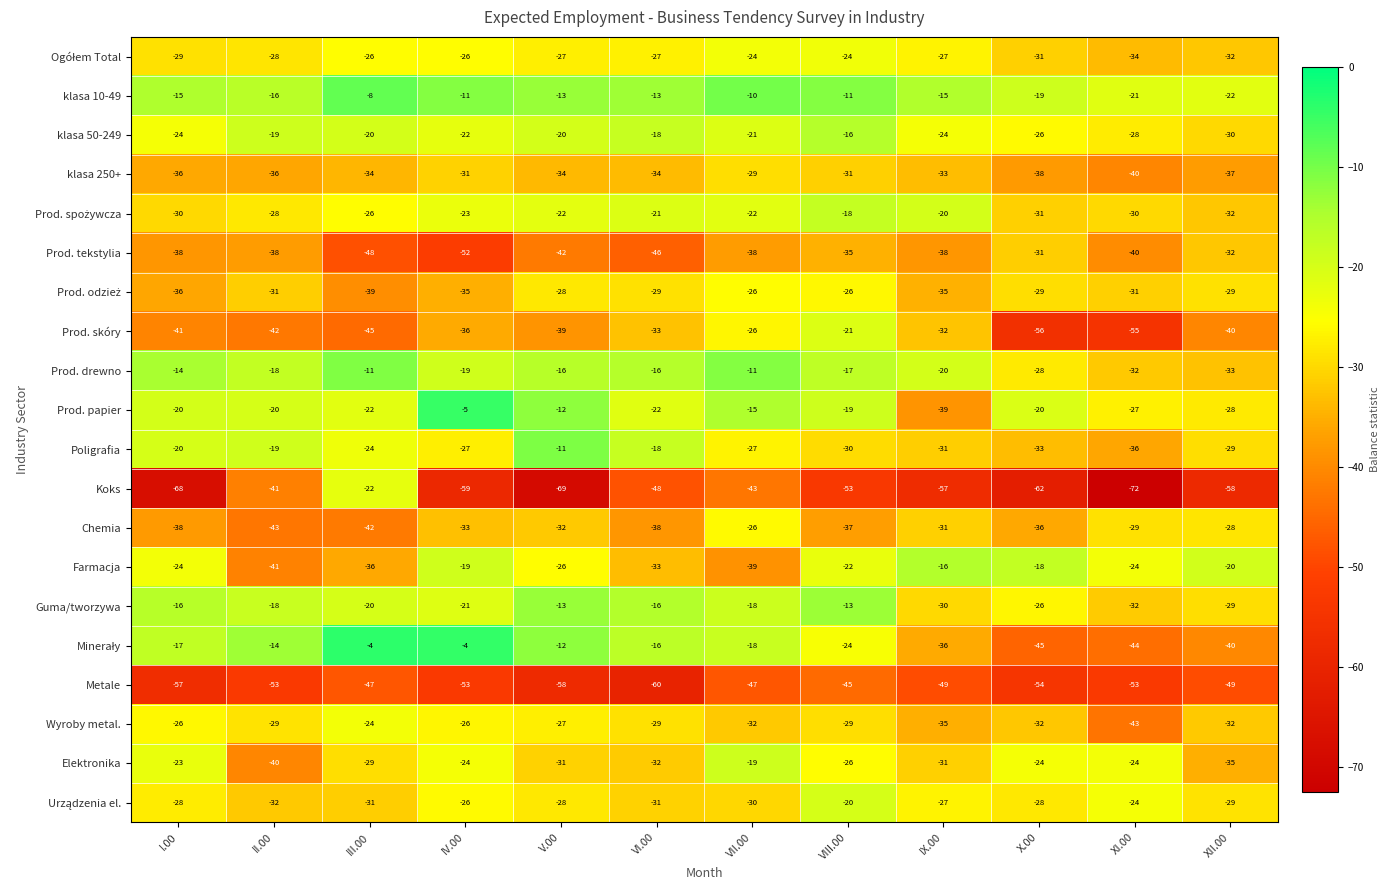

What is the difference between the maximum and minimum values in the Chemia series?

17